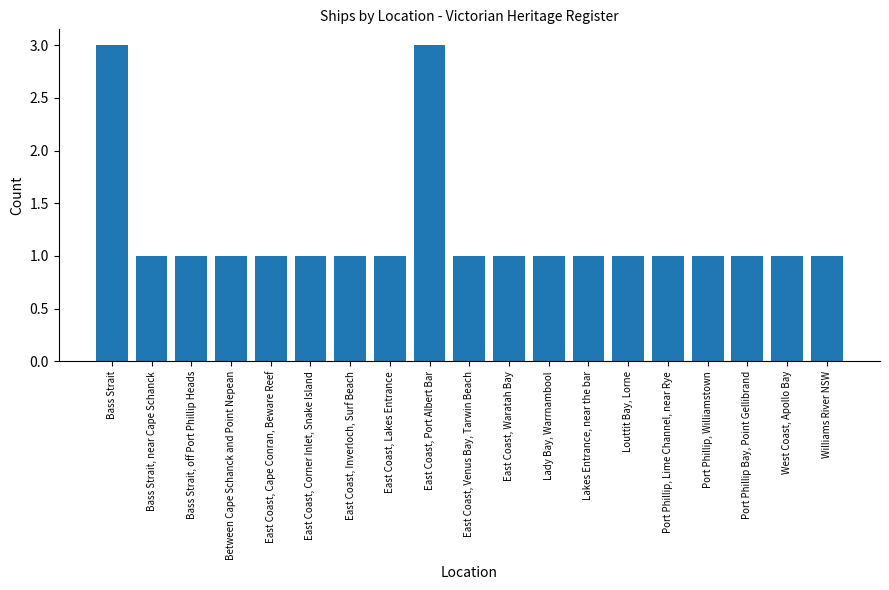

Reading left to right, transcribe all the data shown in this chart.

3	1	1	1	1	1	1	1	3	1	1	1	1	1	1	1	1	1	1